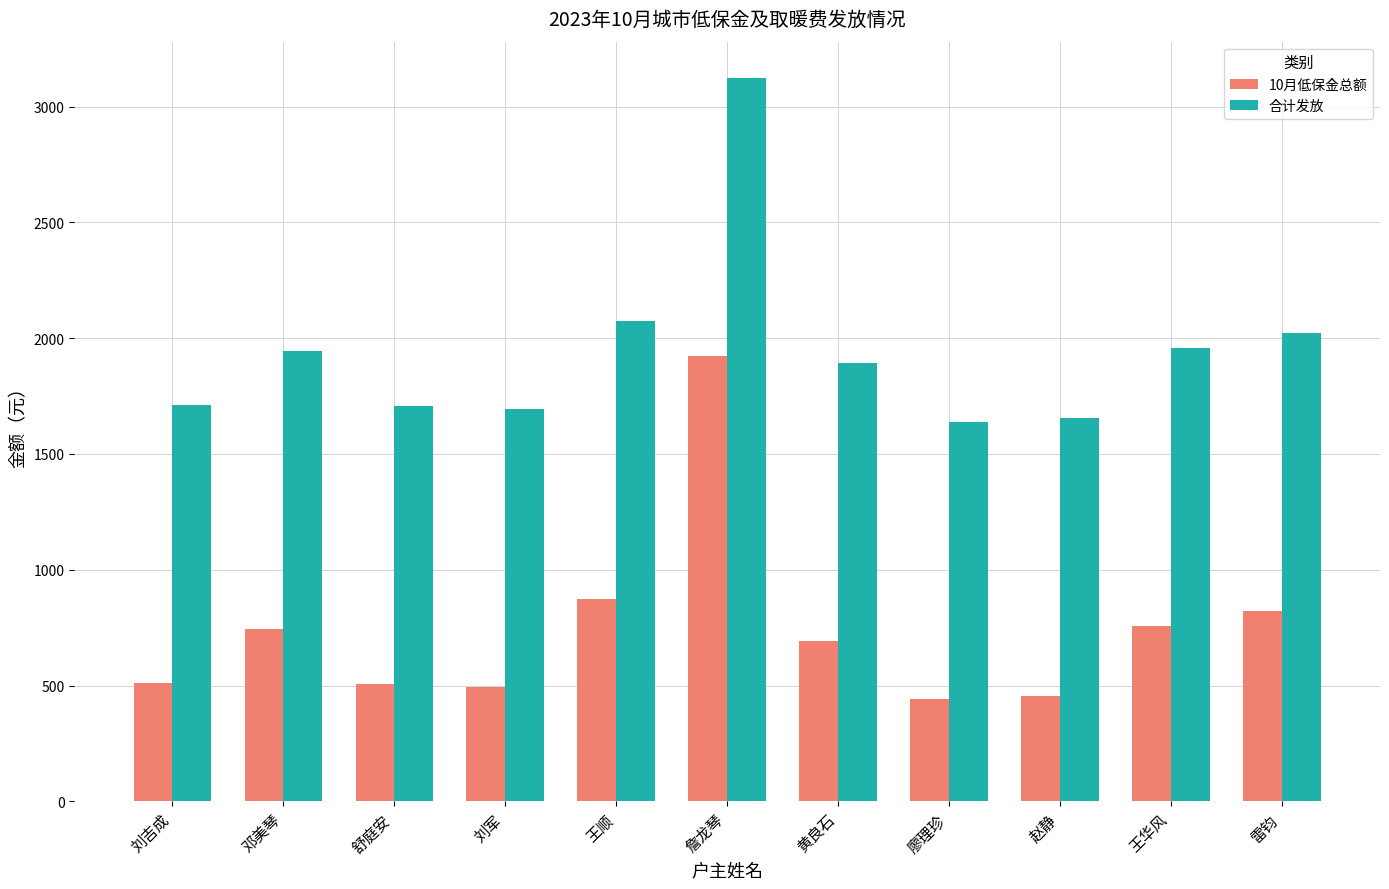

Rank the series by their average value, from highest to lowest.

合计发放, 10月低保金总额